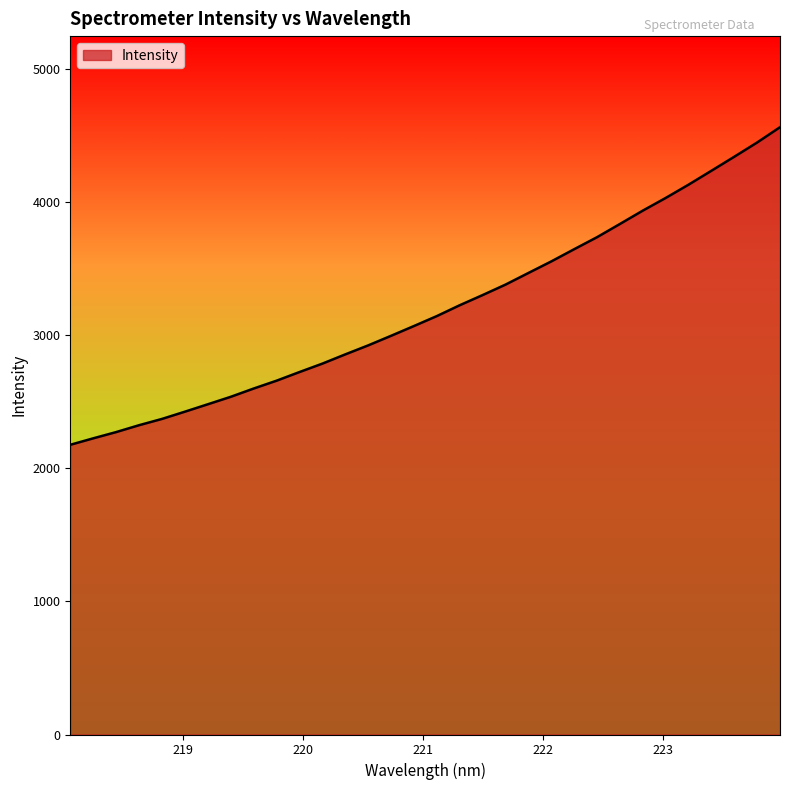

What is the smallest value displayed?

2178.0